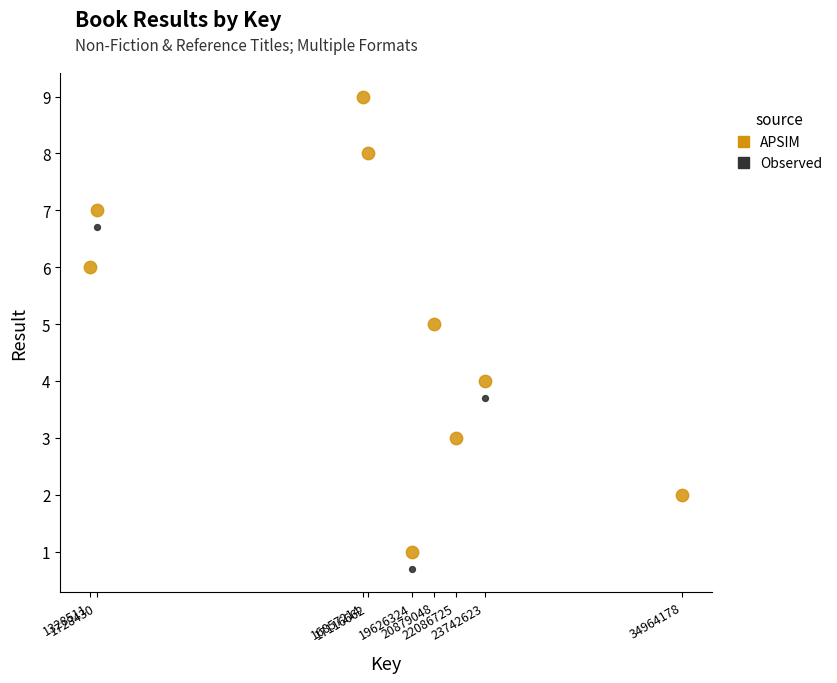

Which series contains the highest Y value?

APSIM